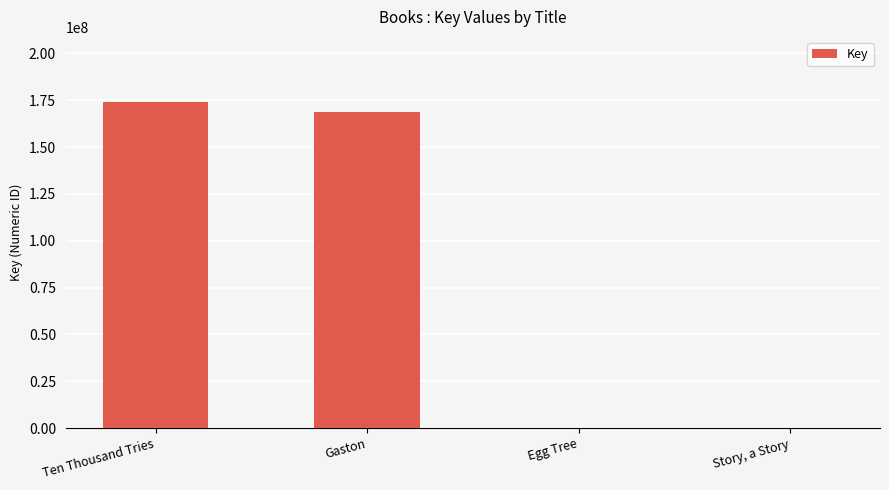

What is the sum of all values?

342849682